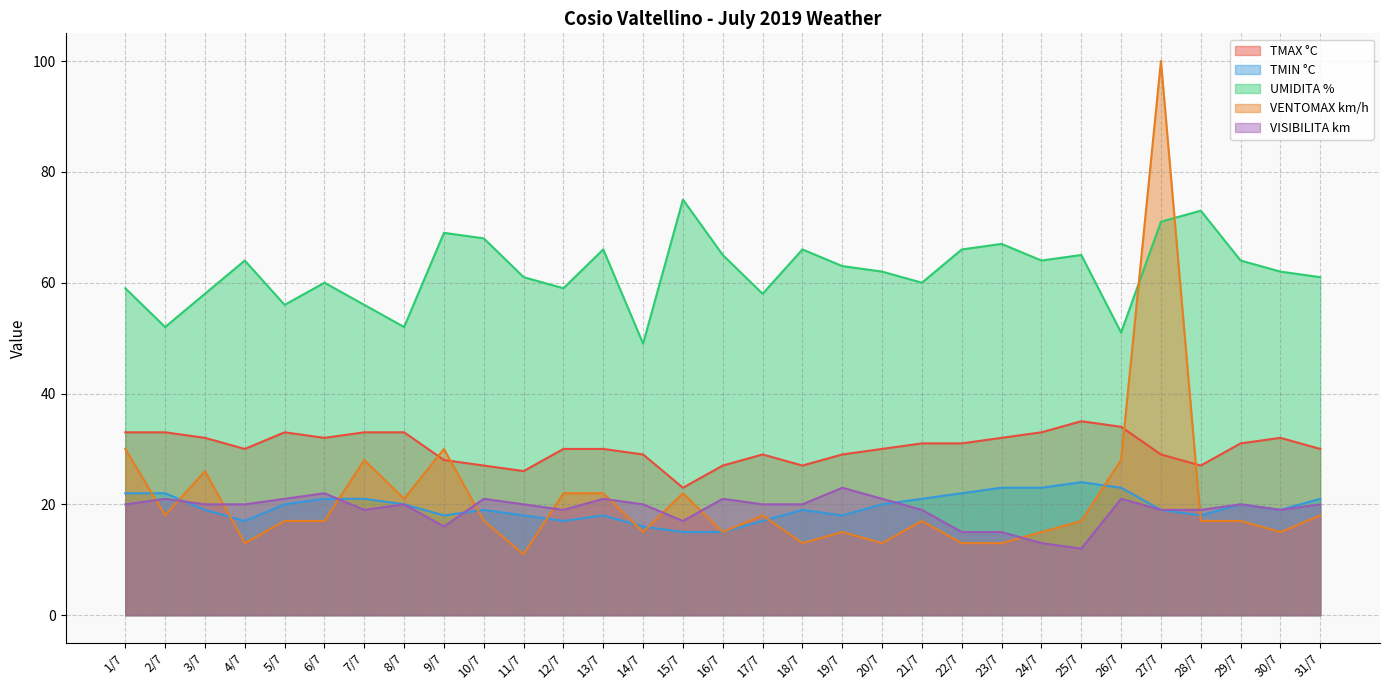

True or false: TMIN °C has more than 1 points higher than both neighbors.

True